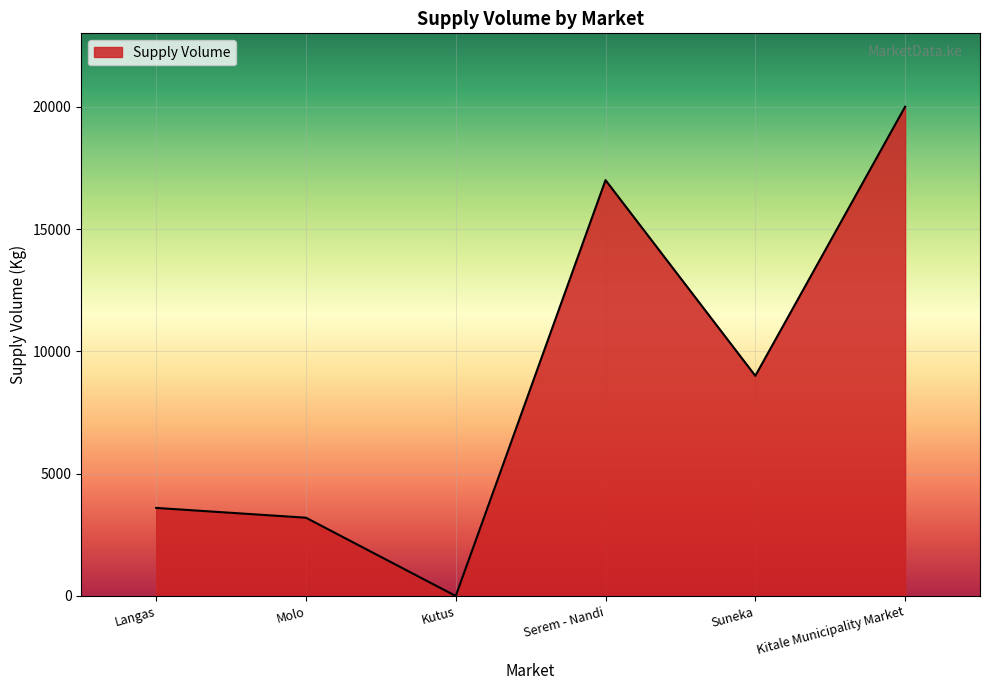

What is the sum of all values?

52800